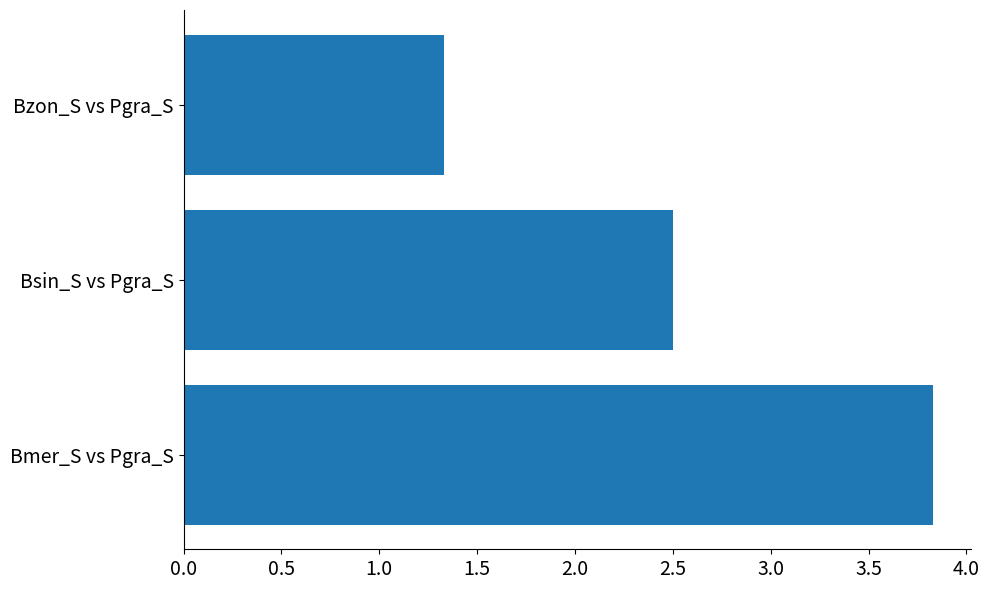

What is the difference between the maximum and minimum values?

2.5